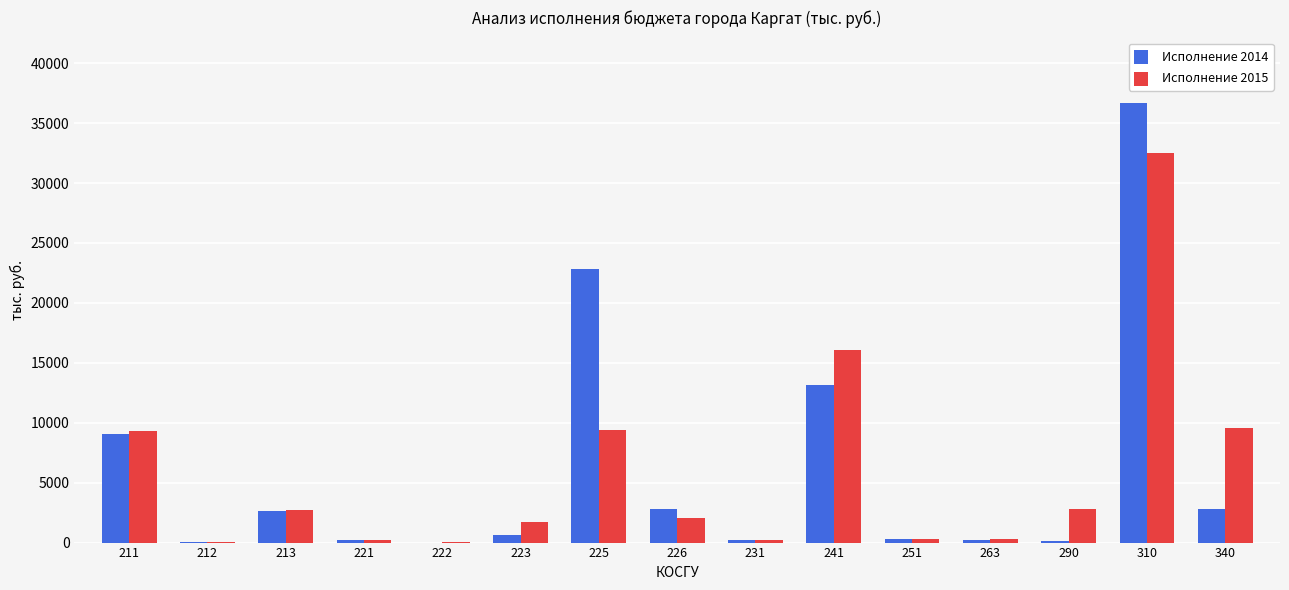

The Исполнение 2015 series shows 265.1 at 251. True or false?

True